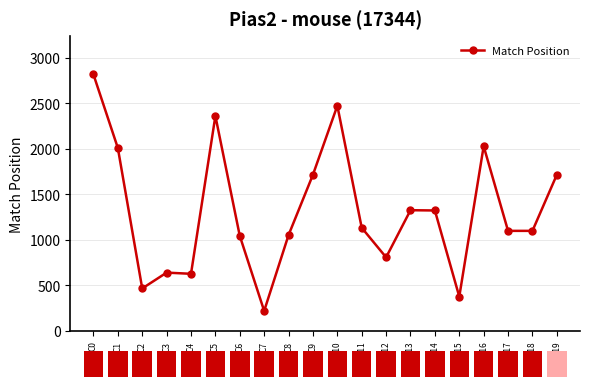

At which category does the chart reach its peak across all series?

C0